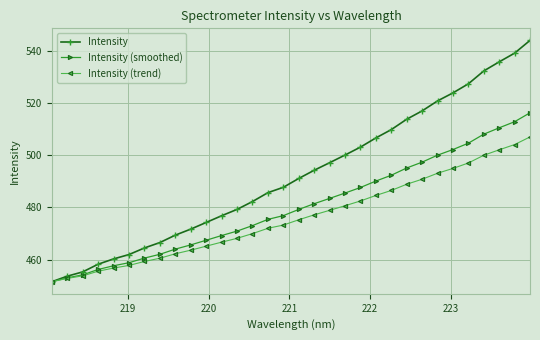

Which series has the largest total across all categories?

Intensity